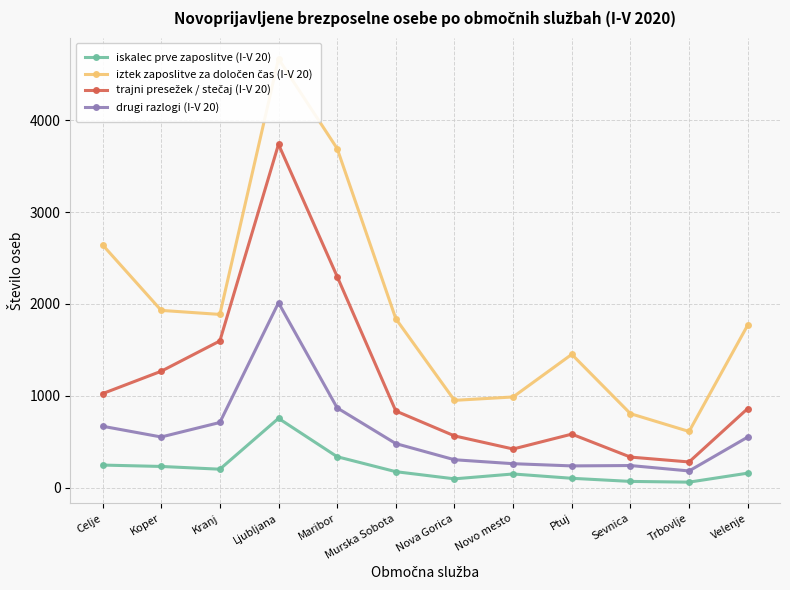

Rank the series by their average value, from highest to lowest.

iztek zaposlitve za določen čas (I-V 20), trajni presežek / stečaj (I-V 20), drugi razlogi (I-V 20), iskalec prve zaposlitve (I-V 20)